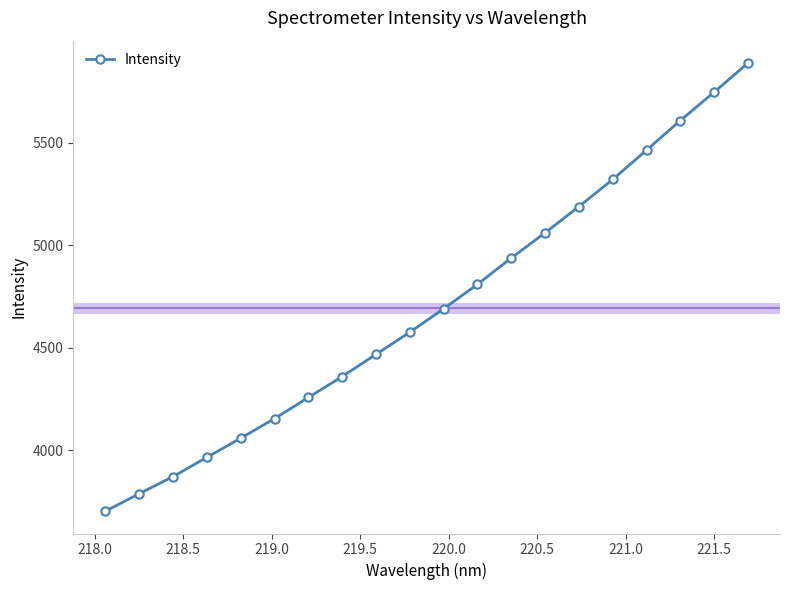

What is the value of the 19th point from the left?

5745.4